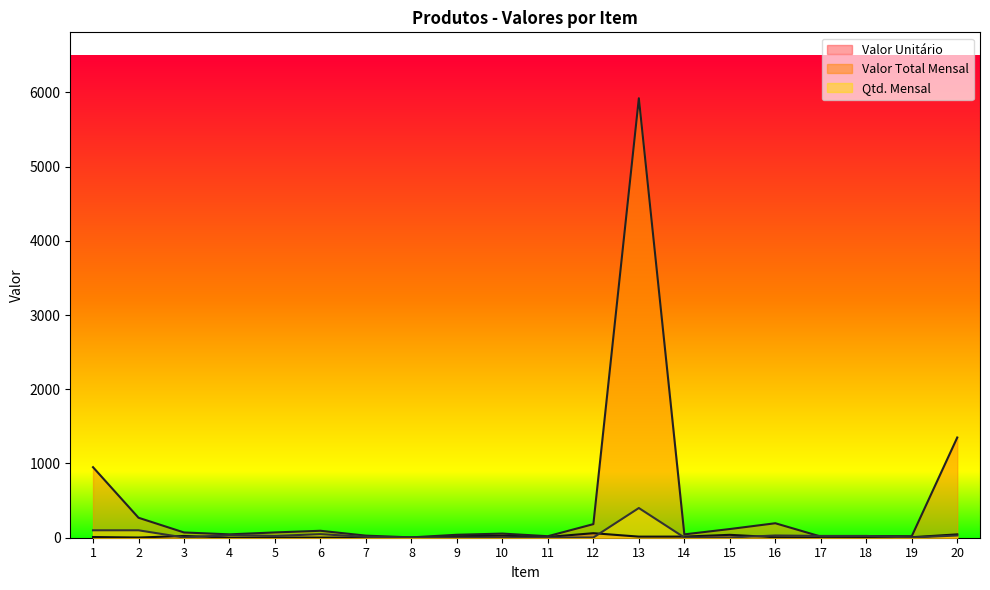

What value does the Valor Total Mensal series have at 7?

28.1